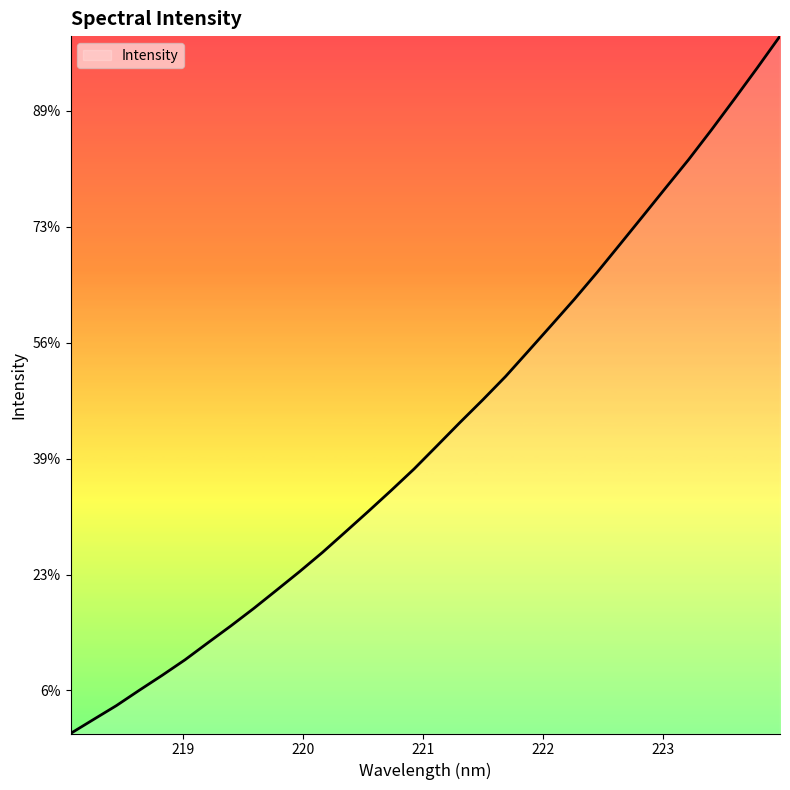

Does the chart have visible grid lines?

No